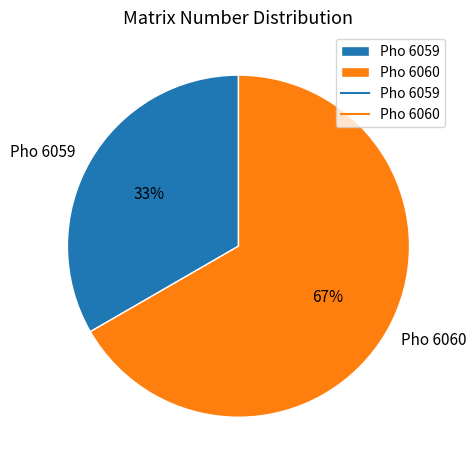

Which has a higher value, Pho 6059 or Pho 6060?

Pho 6060